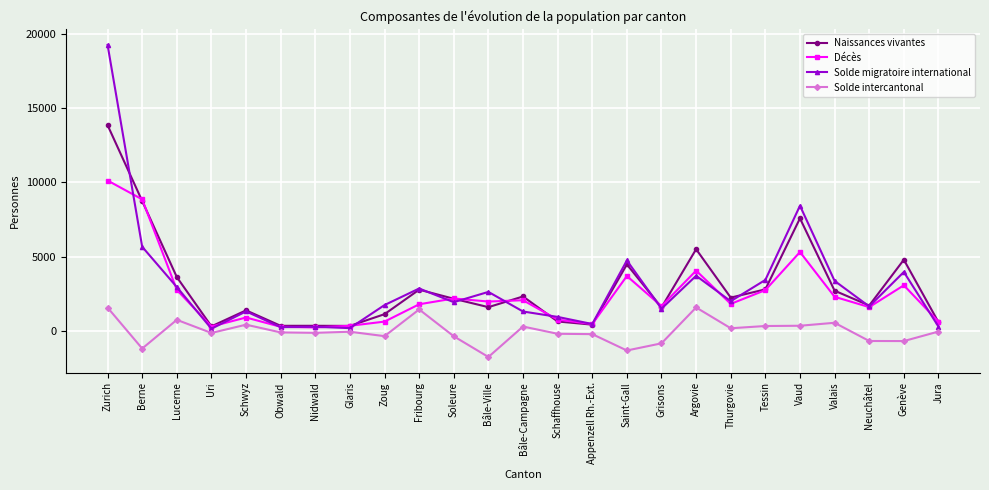

What is the difference between the Décès values at Obwald and Appenzell Rh.-Ext.?

186